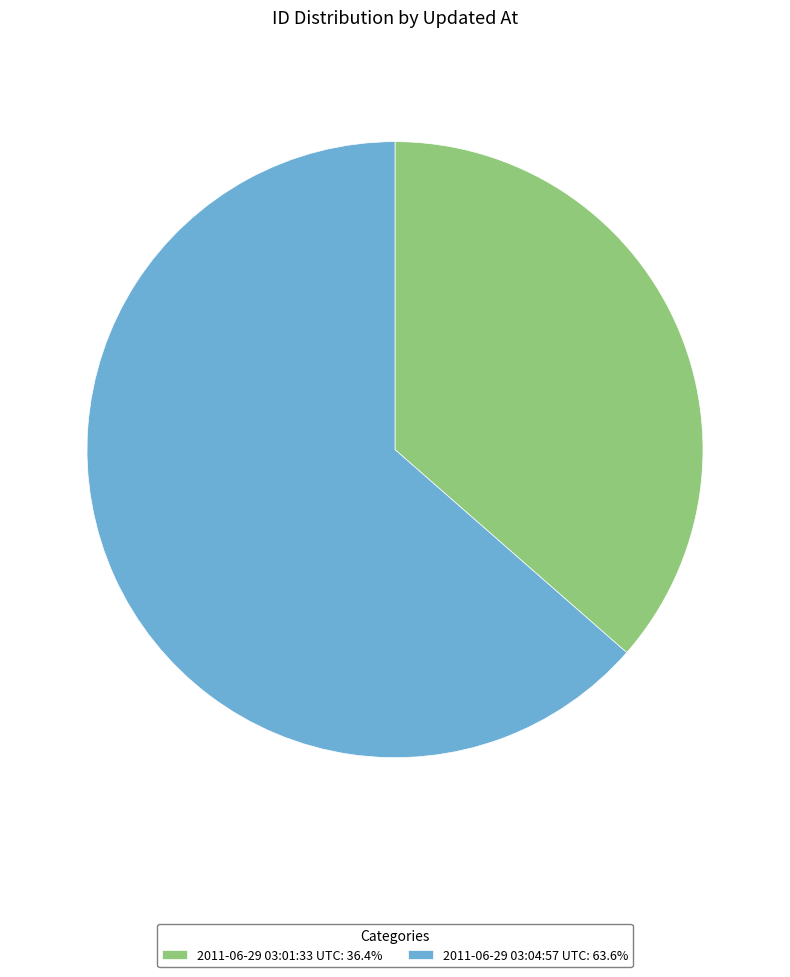

Do 2011-06-29 03:01:33 UTC: 36.4% and 2011-06-29 03:04:57 UTC: 63.6% together represent more than half of the pie?

Yes